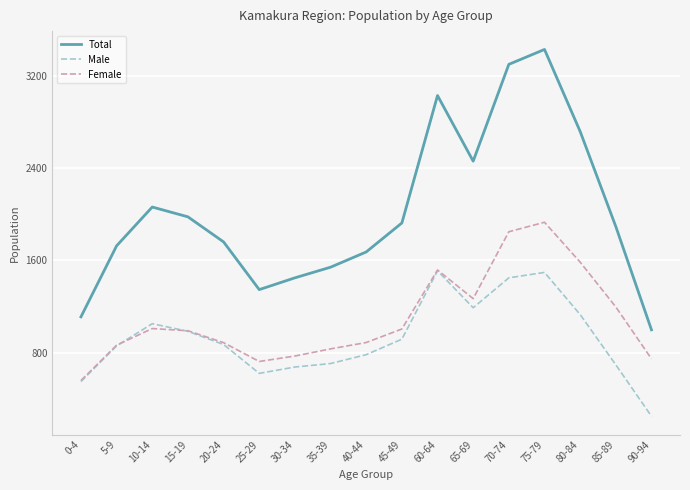

True or false: Male and Total cross at least once.

False